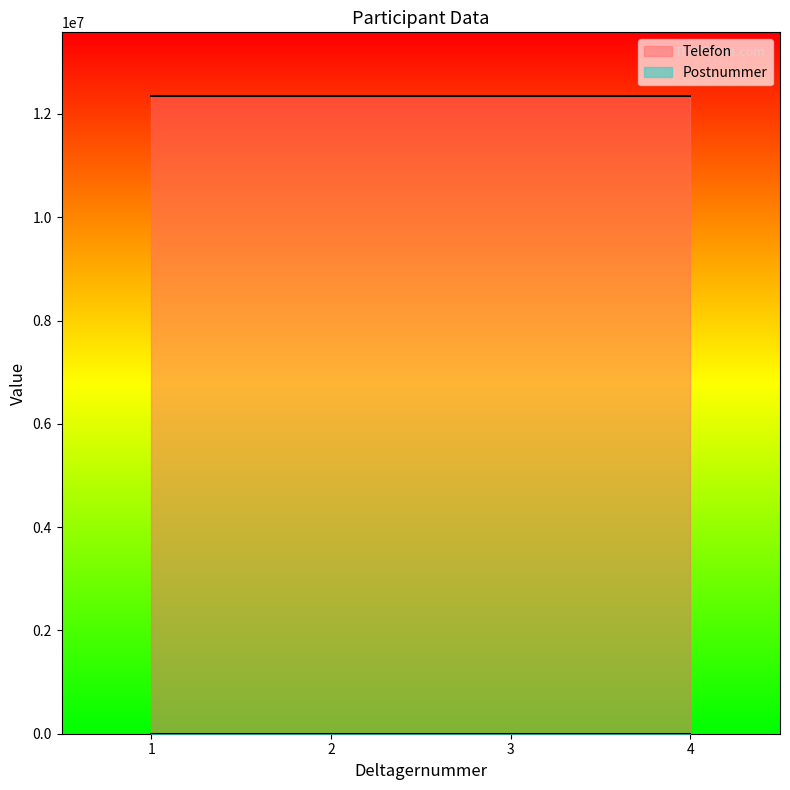

The value of Telefon at 2 is 12345678. True or false?

True